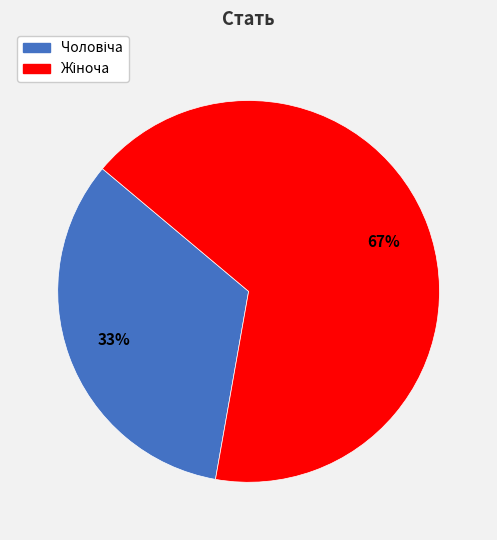

Does any single category account for the majority?

Yes